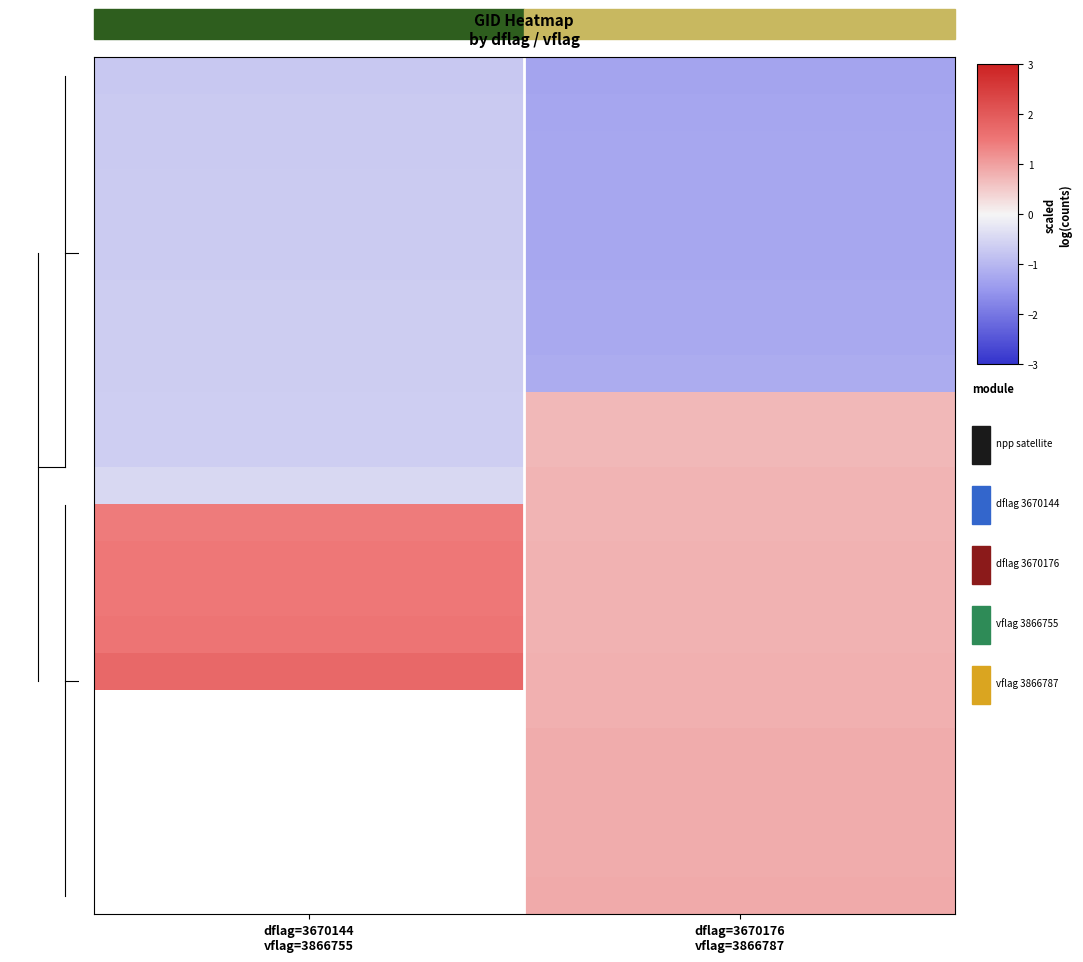

What is the spread (max minus min) of values at 0?

2.5